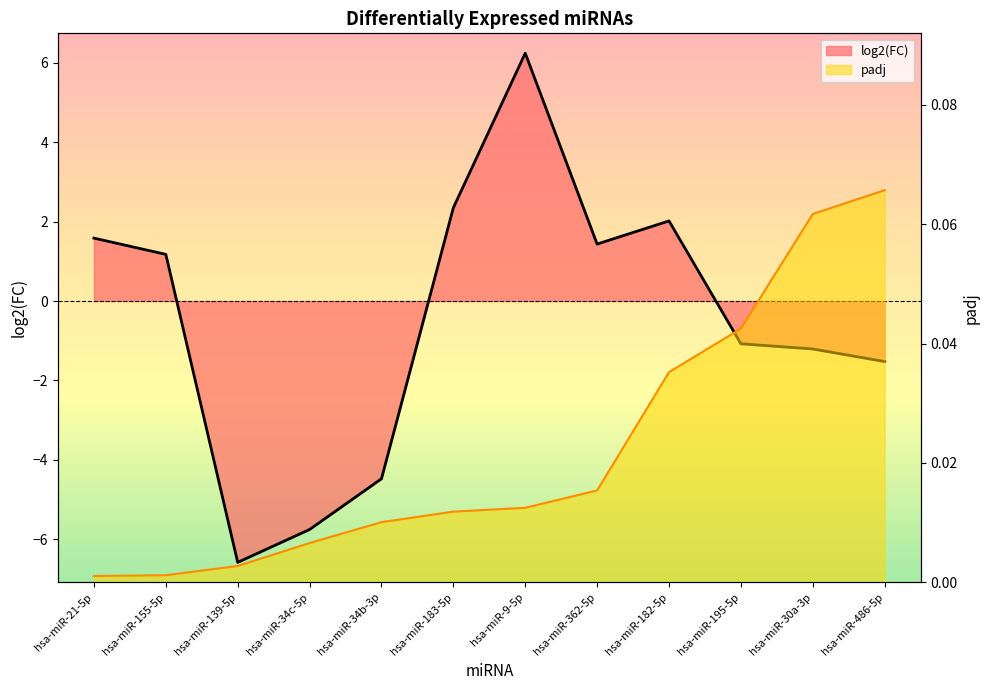

Is it true that log2(FC) equals 1.4 at hsa-miR-362-5p?

True